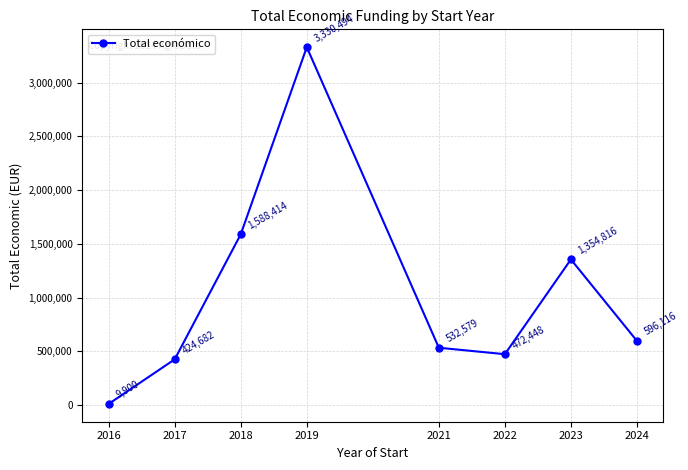

True or false: there are more than 2 points higher than both neighbors.

False